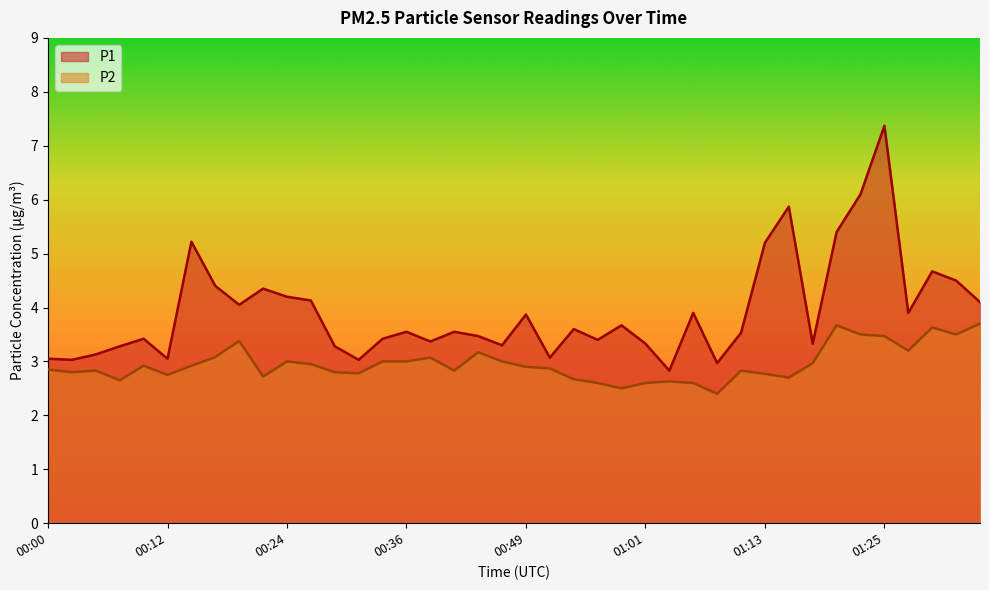

What is the spread (max minus min) of values at 00:46?

0.3